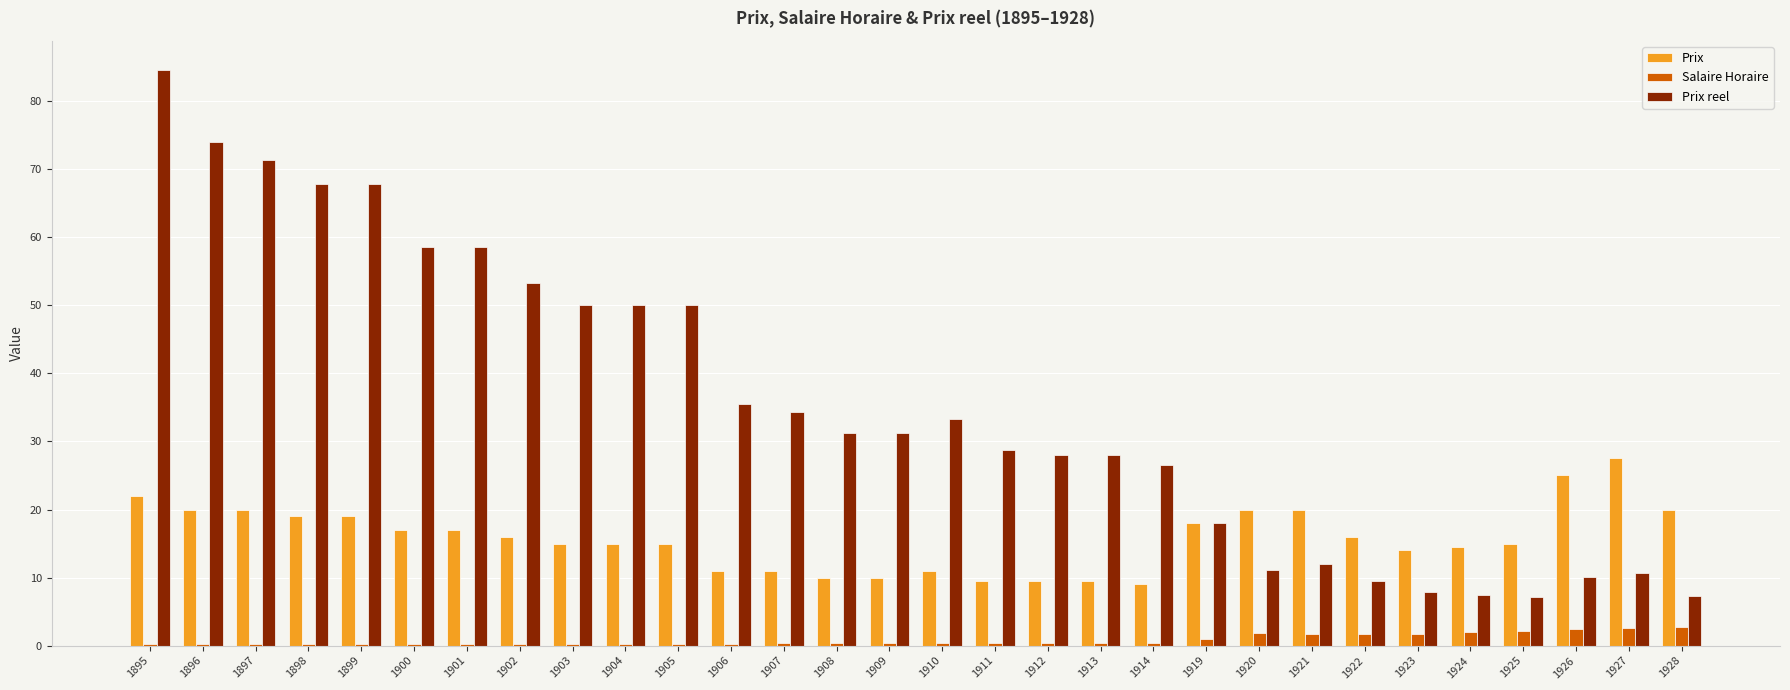

The value of Prix at 1900 is 30.2. True or false?

False